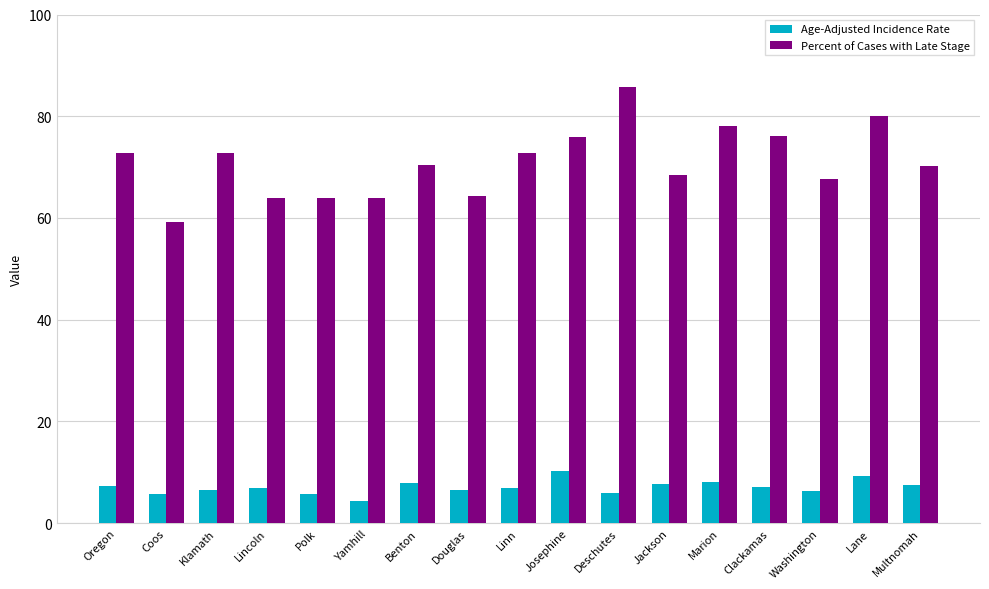

Which series has the widest spread of values?

Percent of Cases with Late Stage